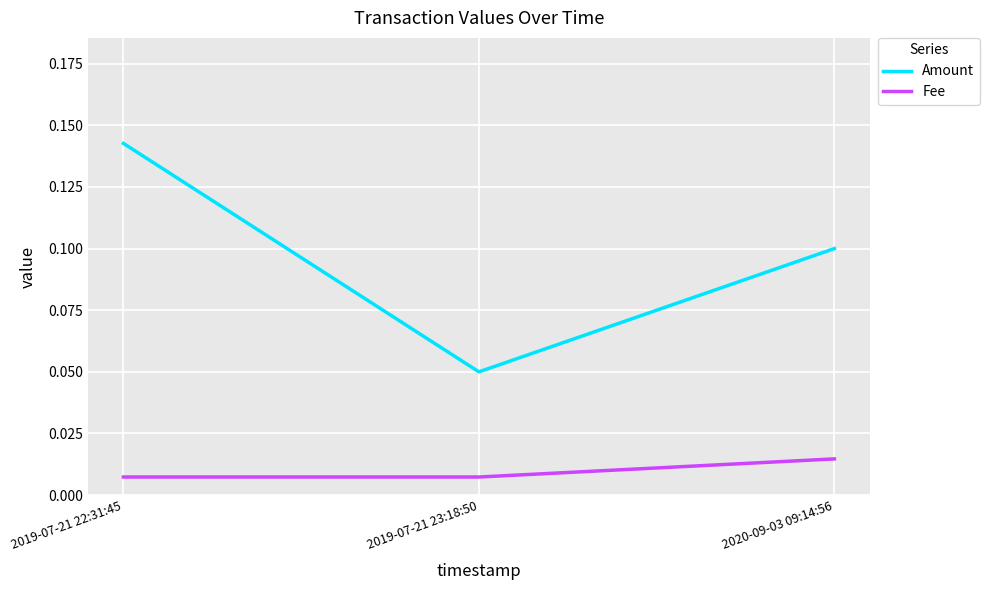

Which category has the lowest value in the Amount series?

2019-07-21 23:18:50